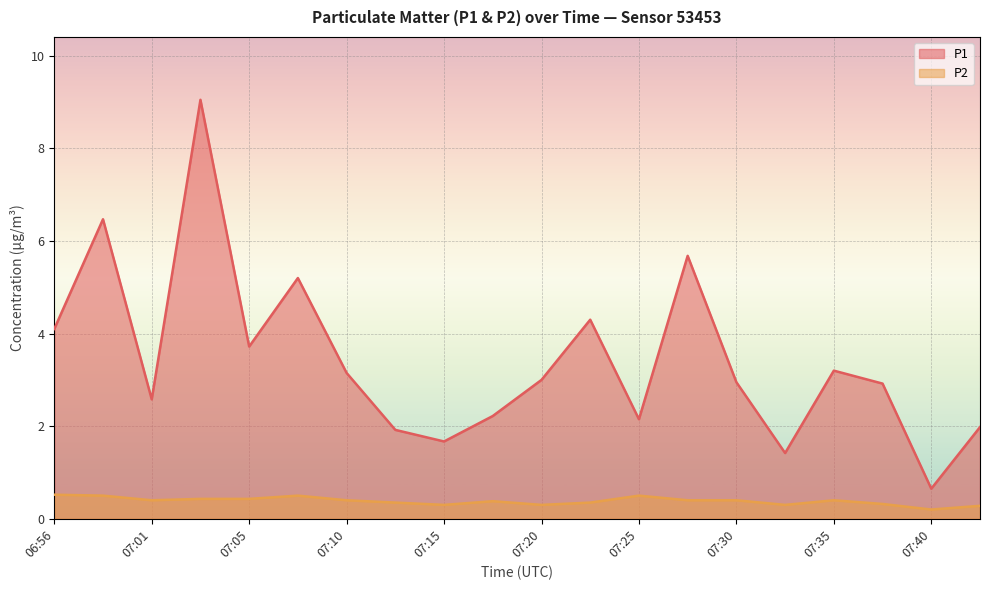

What is the label of the 4th point from the right?

07:35